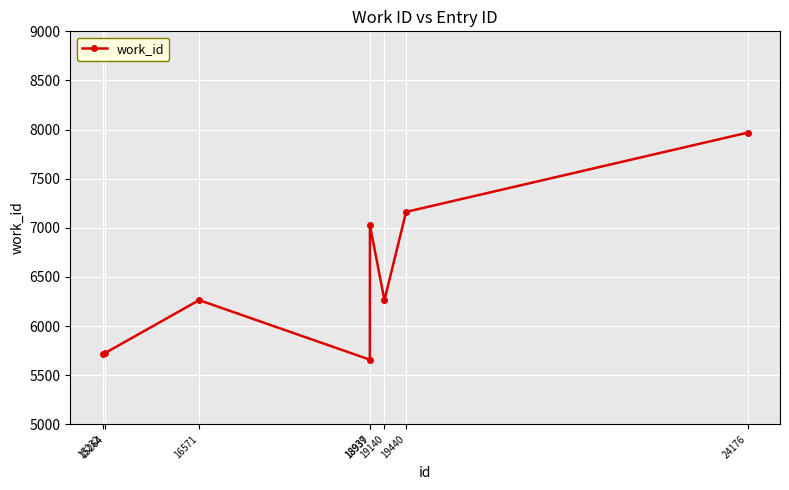

What is the value of the 5th point from the left?

7024